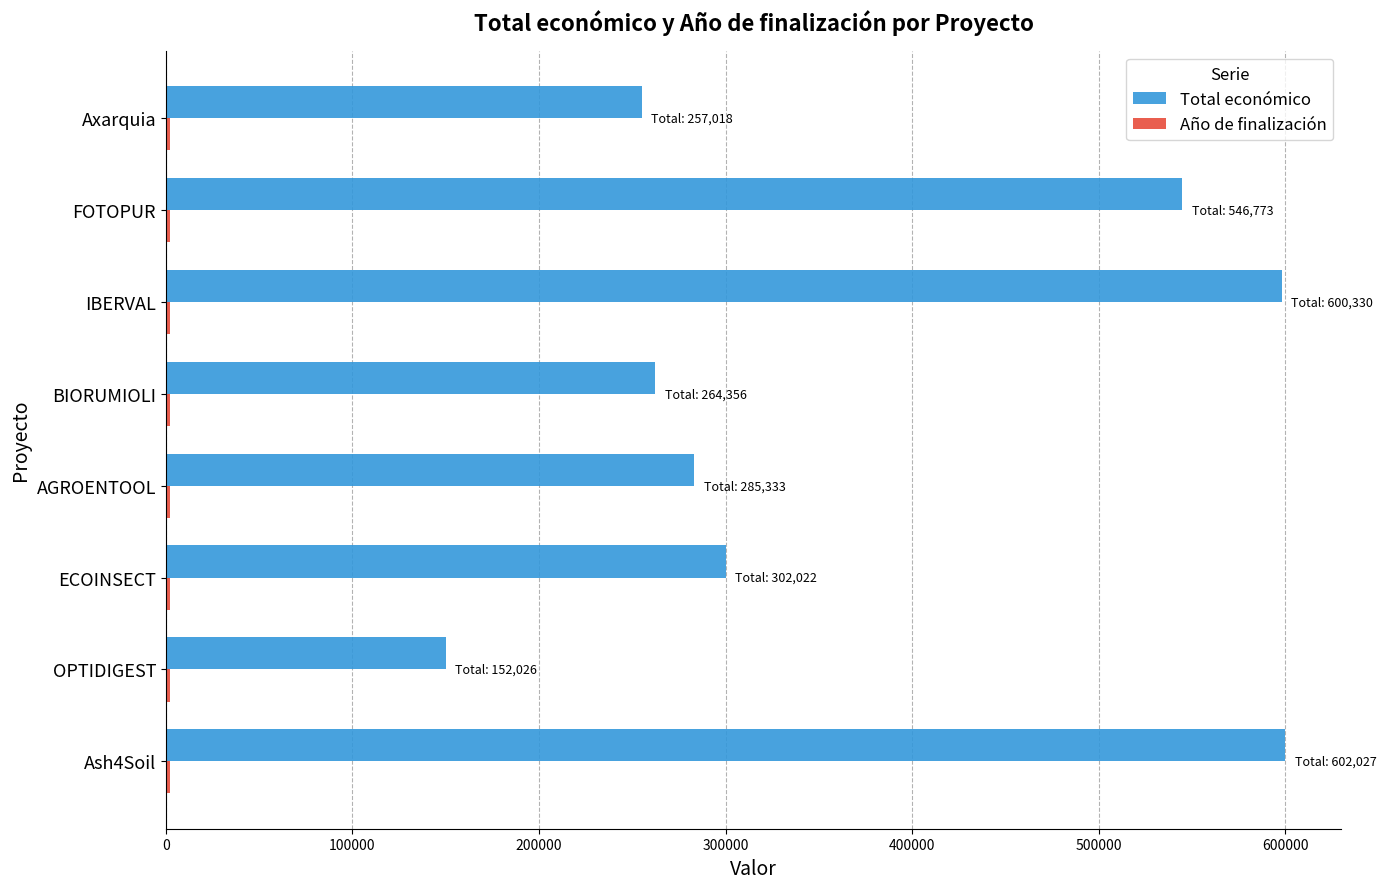

Is it true that Total económico equals 269320 at FOTOPUR?

False